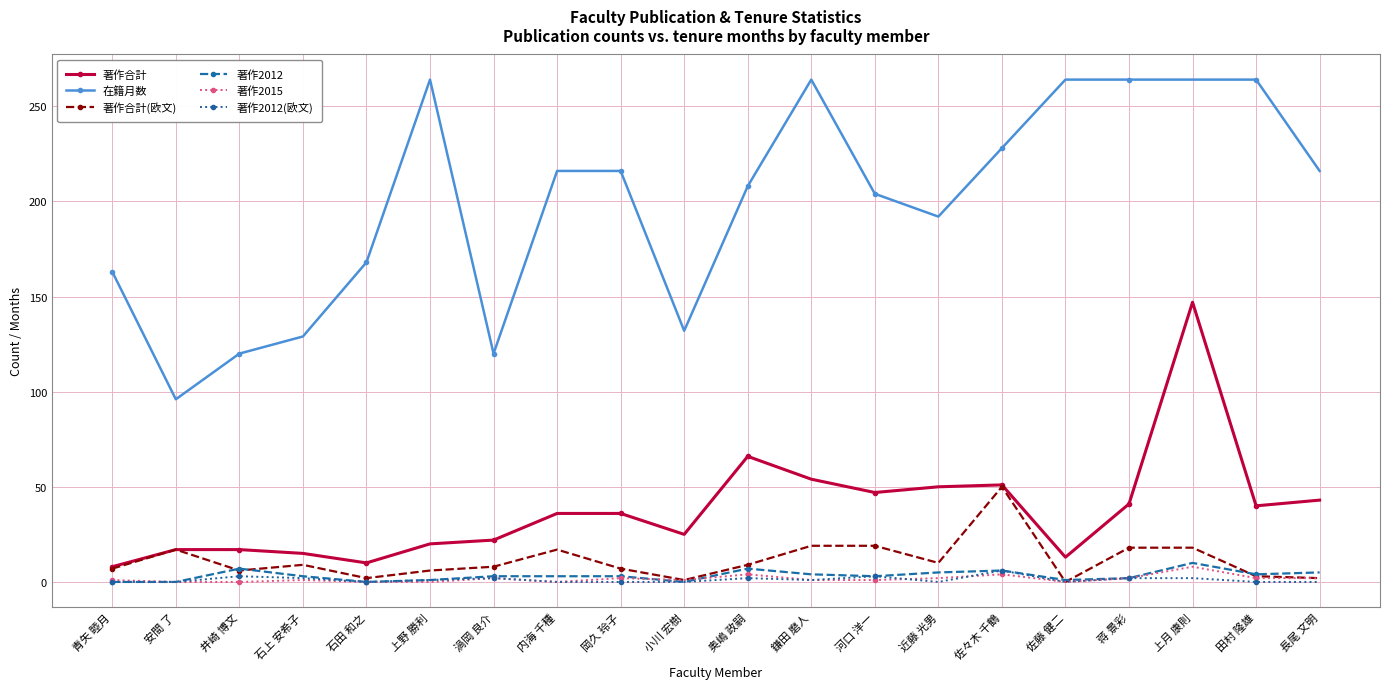

Which series has the largest total across all categories?

在籍月数